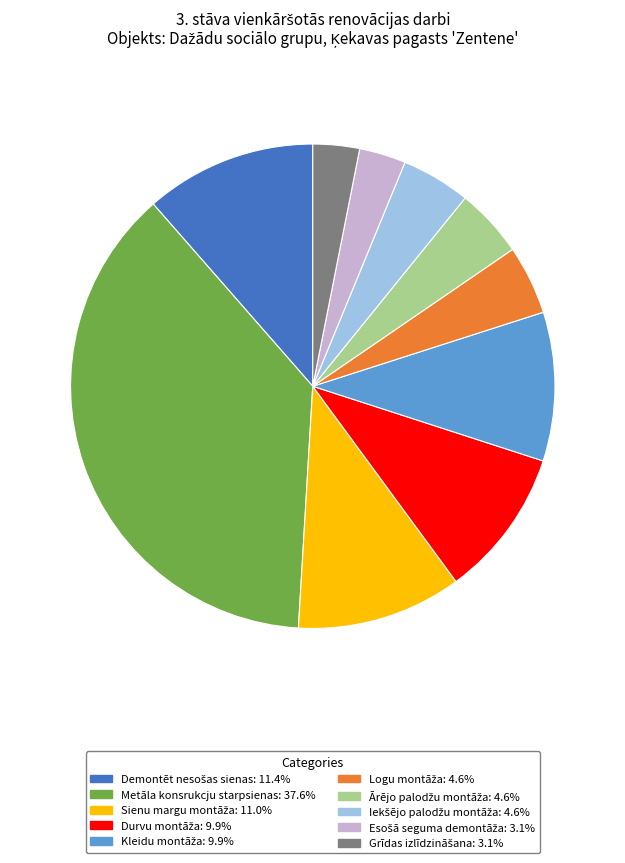

Which category has the biggest portion of the pie?

Metāla konsrukcju starpsienas